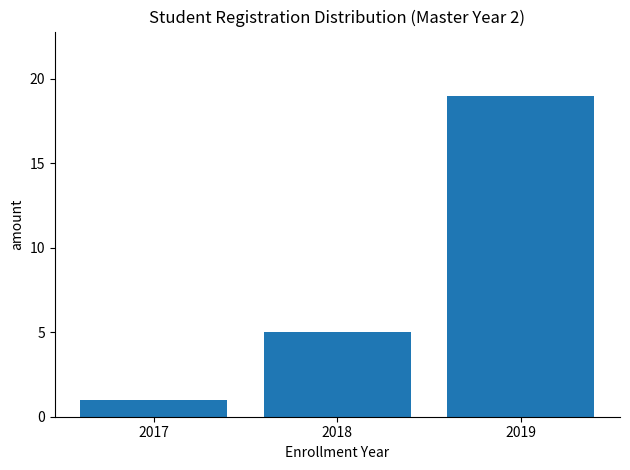

What is the difference between the values at 2017 and 2019?

18